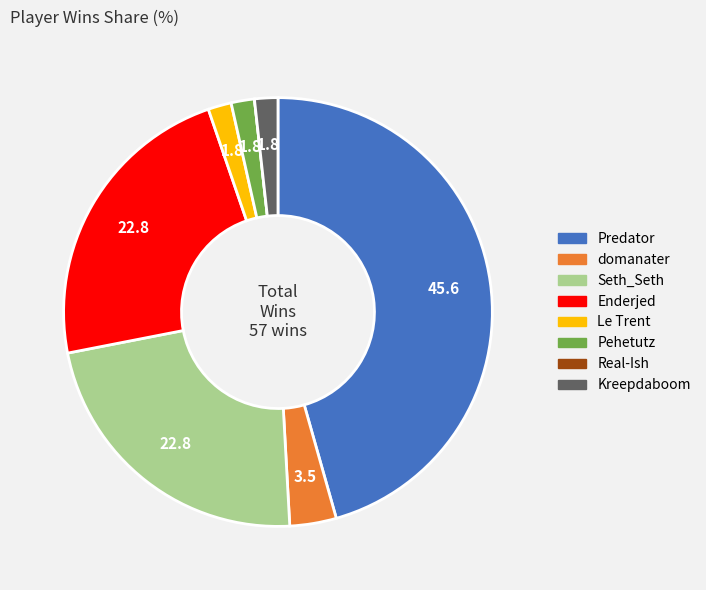

Which category has the biggest portion of the pie?

Predator